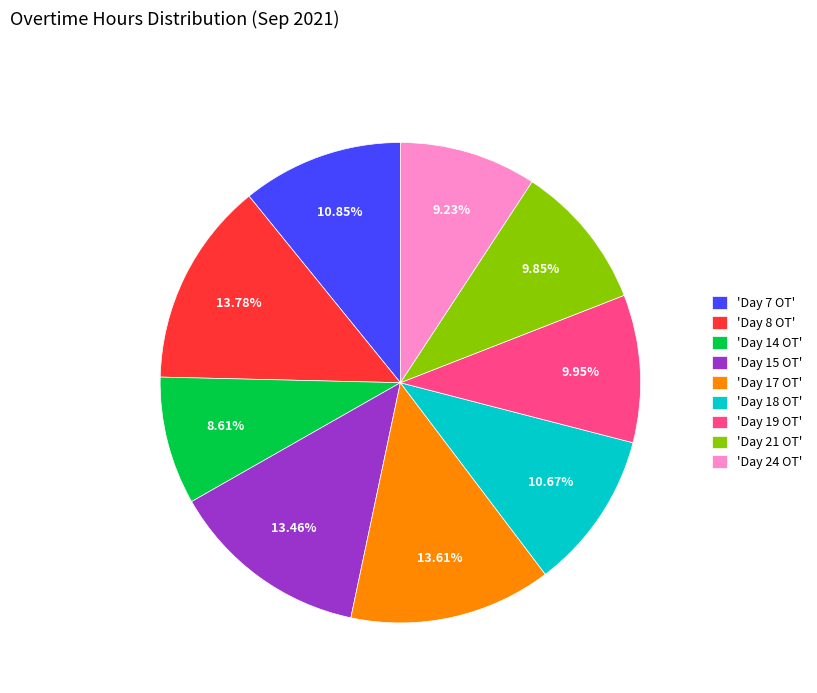

What is the ratio of the value at 'Day 7 OT' to the value at 'Day 14 OT'?

1.3